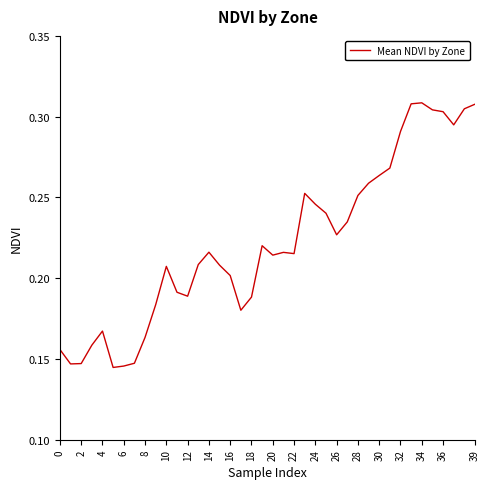

Count the number of data series in this chart.

1